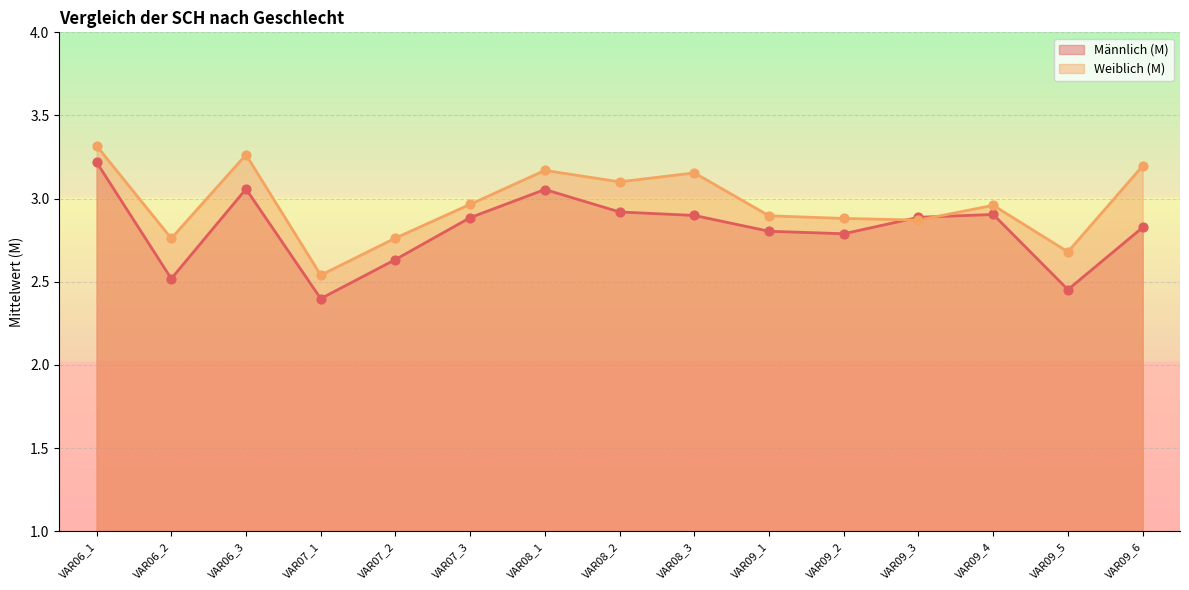

At how many categories does at least one series exceed 2?

15